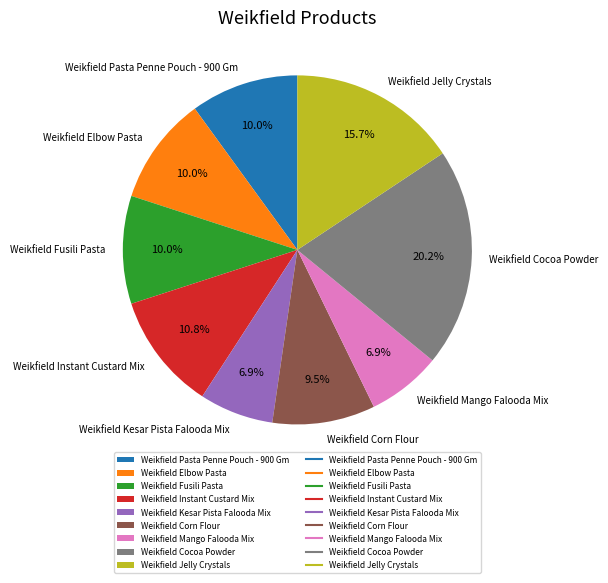

Approximately how many times larger is the value at Weikfield Jelly Crystals compared to Weikfield Pasta Penne Pouch - 900 Gm?

1.6